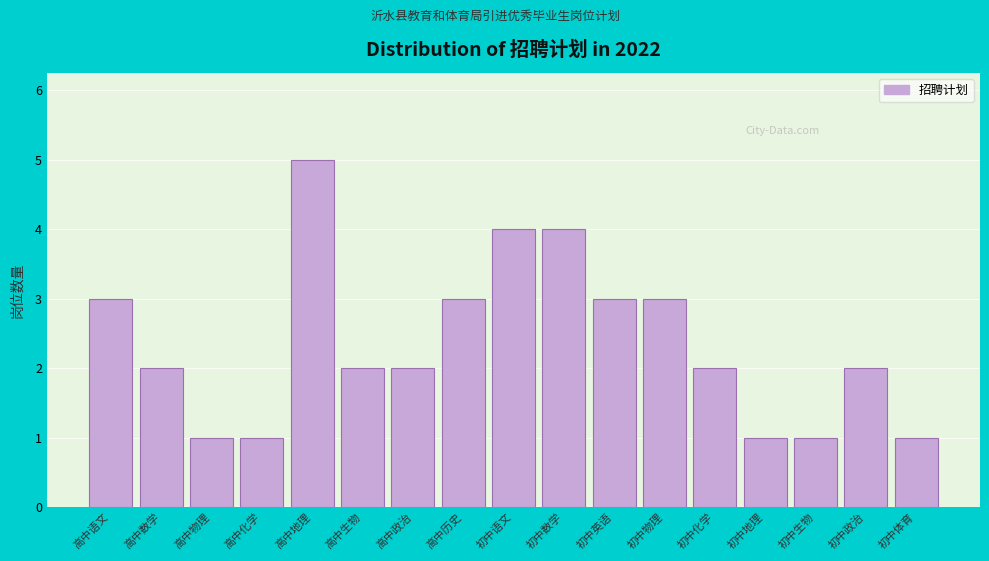

Reading left to right, what are all the values shown in this chart?

高中语文=3	高中数学=2	高中物理=1	高中化学=1	高中地理=5	高中生物=2	高中政治=2	高中历史=3	初中语文=4	初中数学=4	初中英语=3	初中物理=3	初中化学=2	初中地理=1	初中生物=1	初中政治=2	初中体育=1